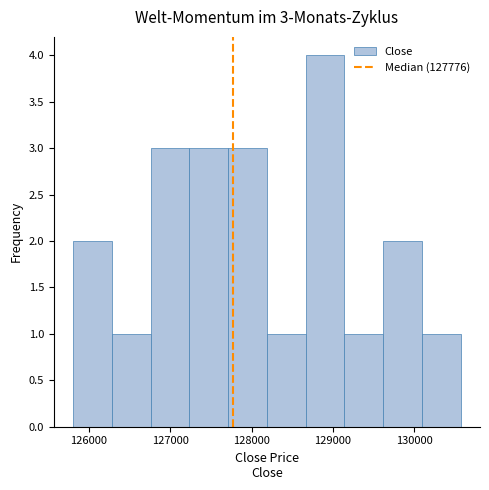

Which range on the x-axis has the tallest bar?

128700 to 129100